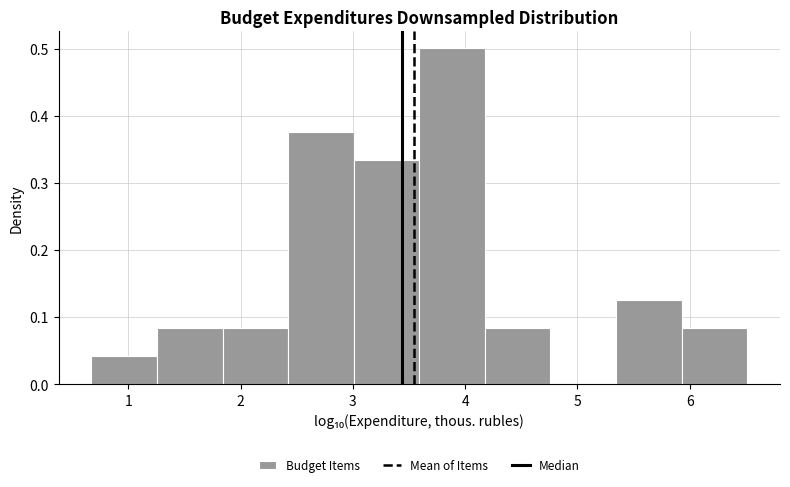

Over which range of the x-axis is the bar tallest?

3.6 to 4.2